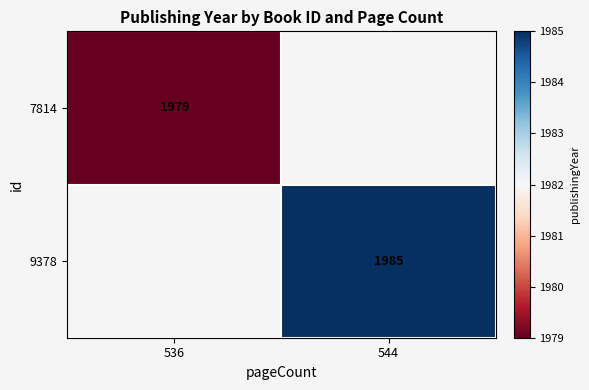

The 7814 series shows 1979 at 536. True or false?

True